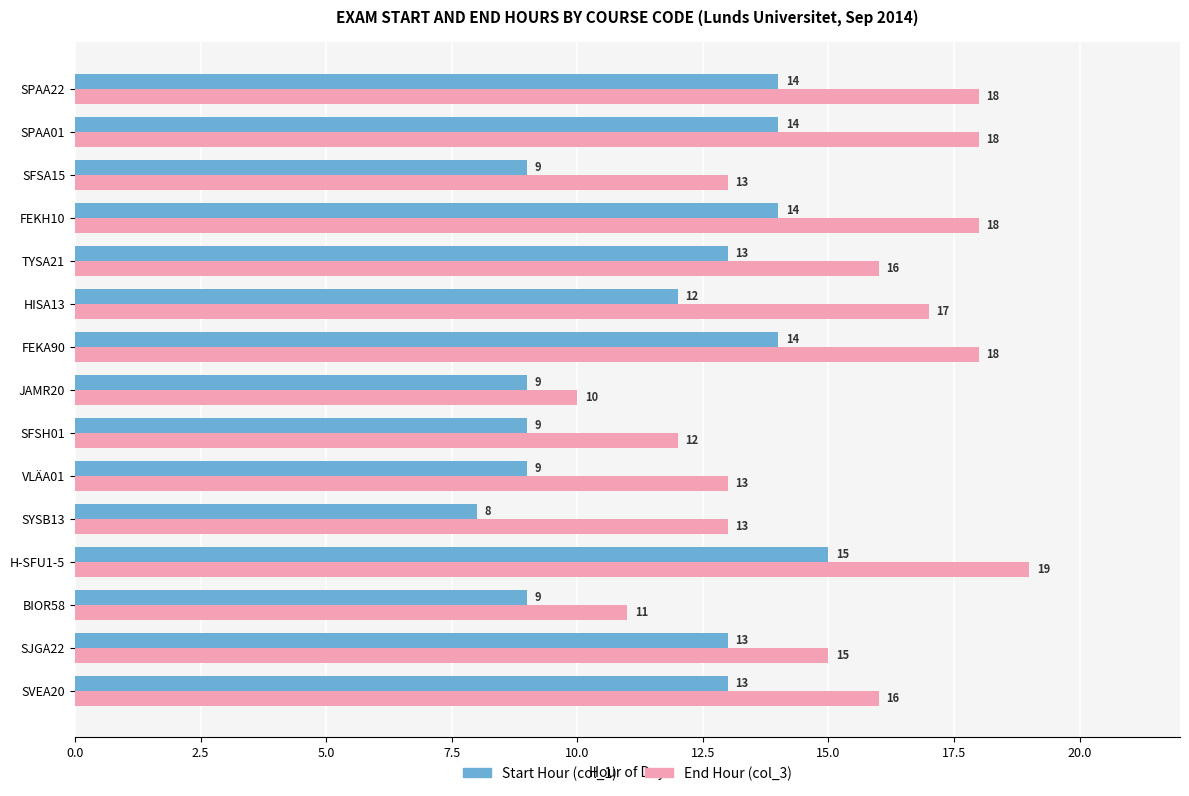

What is the minimum value shown in the chart?

8